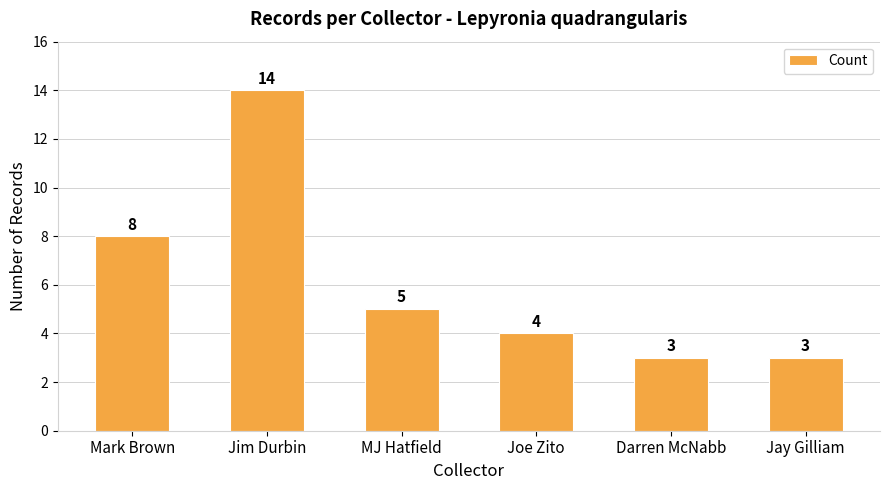

True or false: the data shows 8 at Mark Brown.

True